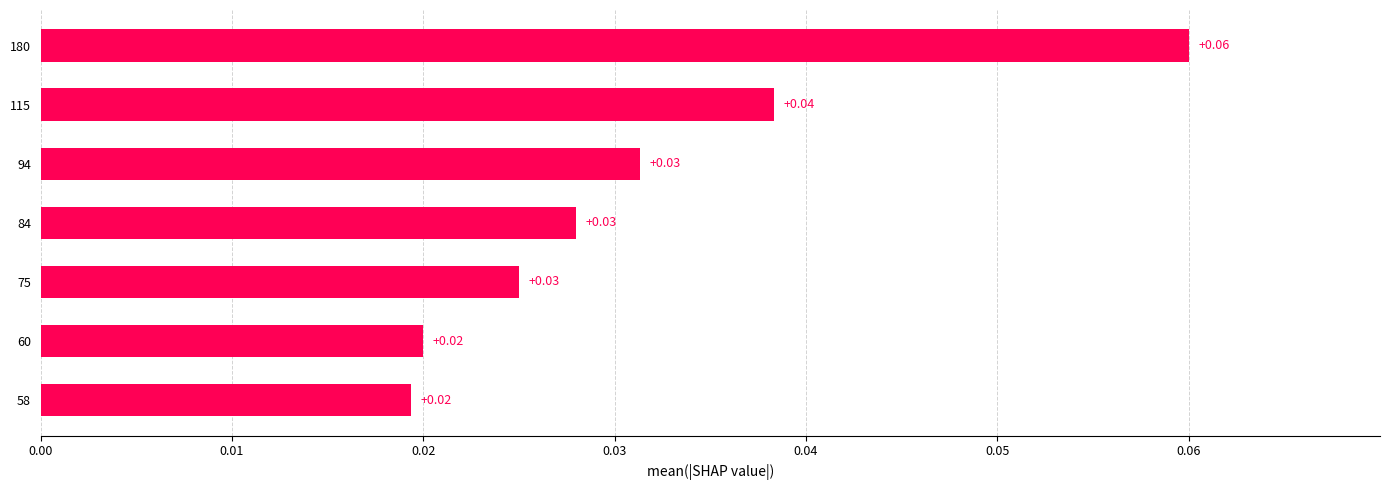

How many values are between 0 and 1?

7